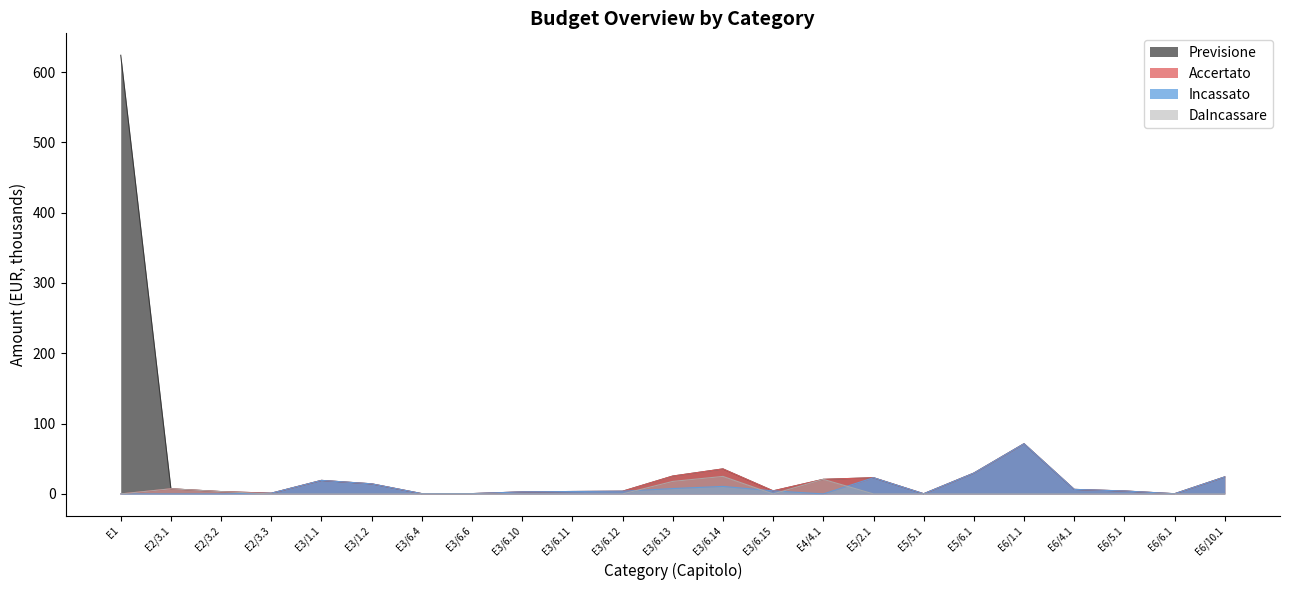

What is the label of the 8th point from the right?

E5/2.1